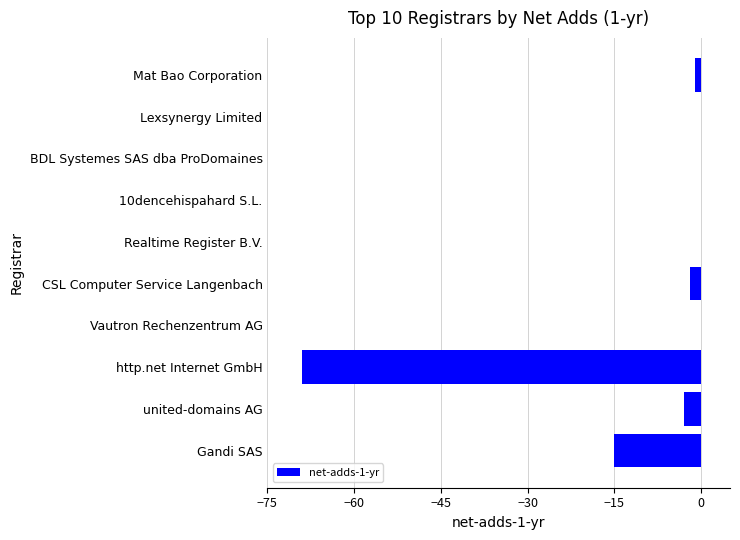

What is the approximate value at united-domains AG?

-3